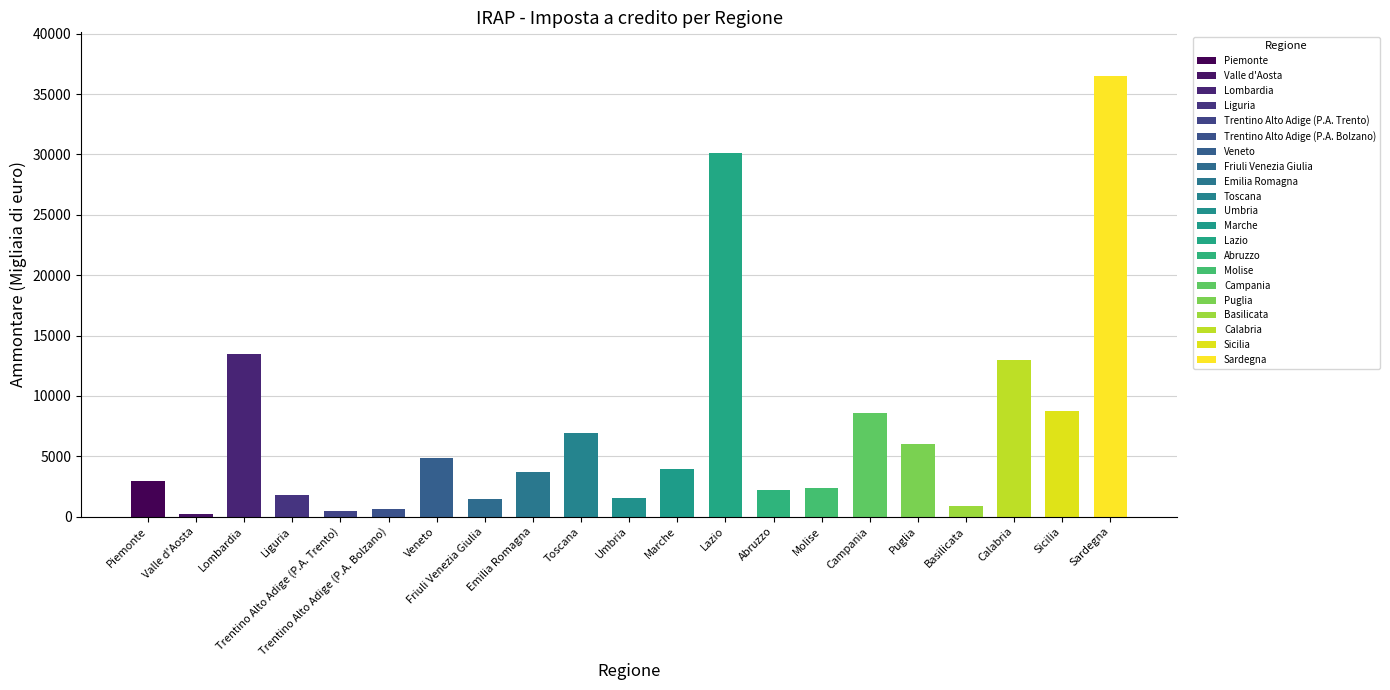

What is the value of the 13th bar from the left?

30101